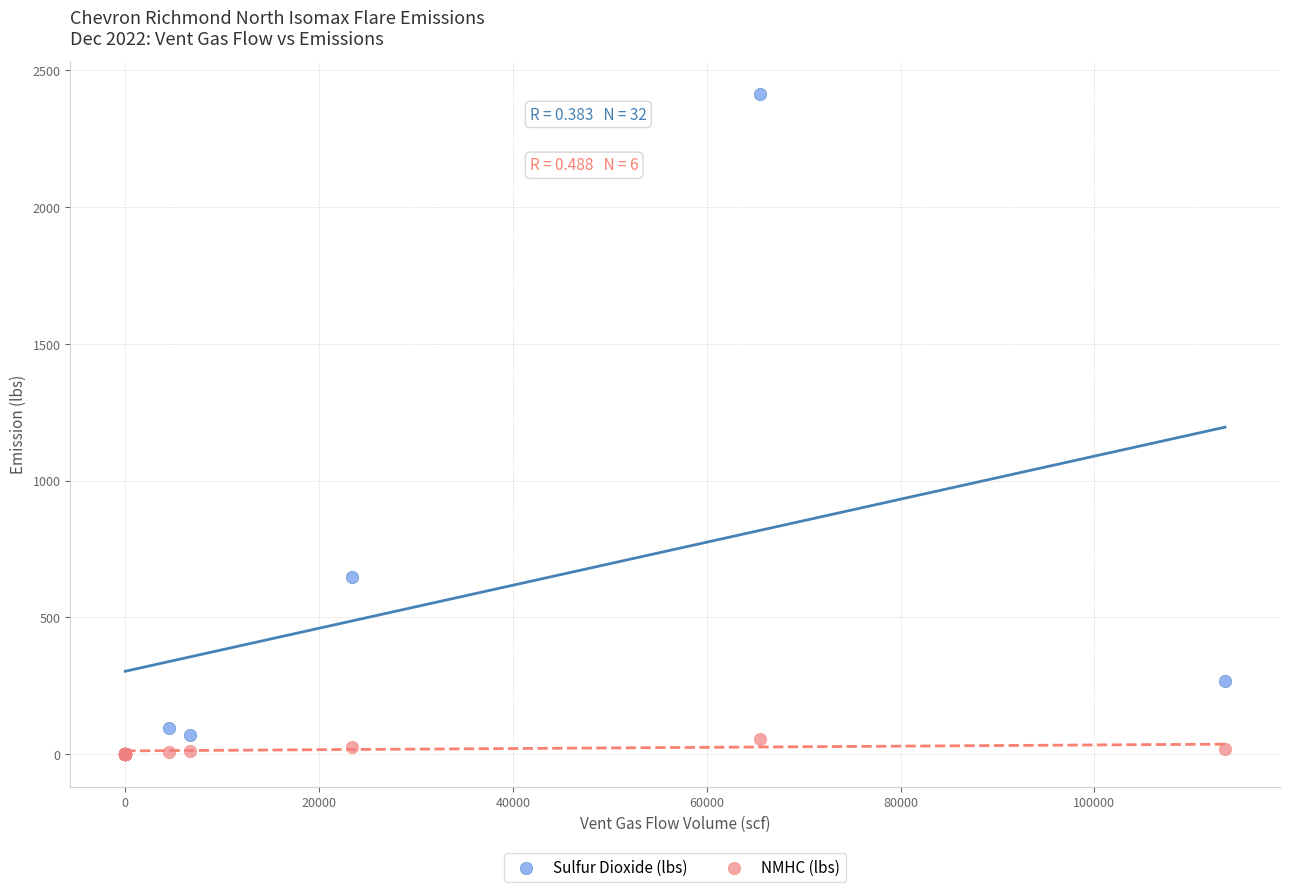

In the Sulfur Dioxide (lbs) series, what Y value is closest to 1207?

648.3